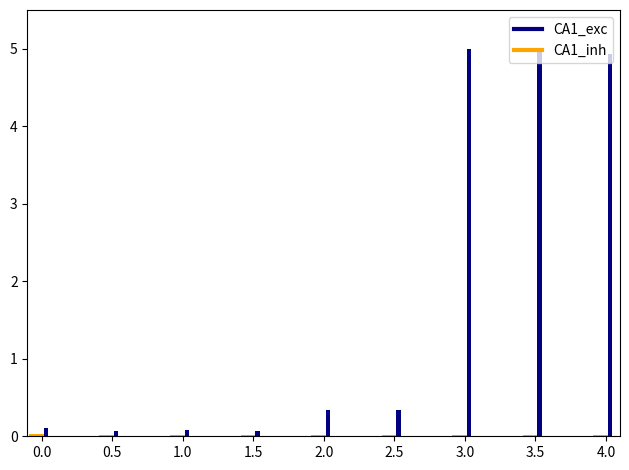

How many groups of bars are there?

9